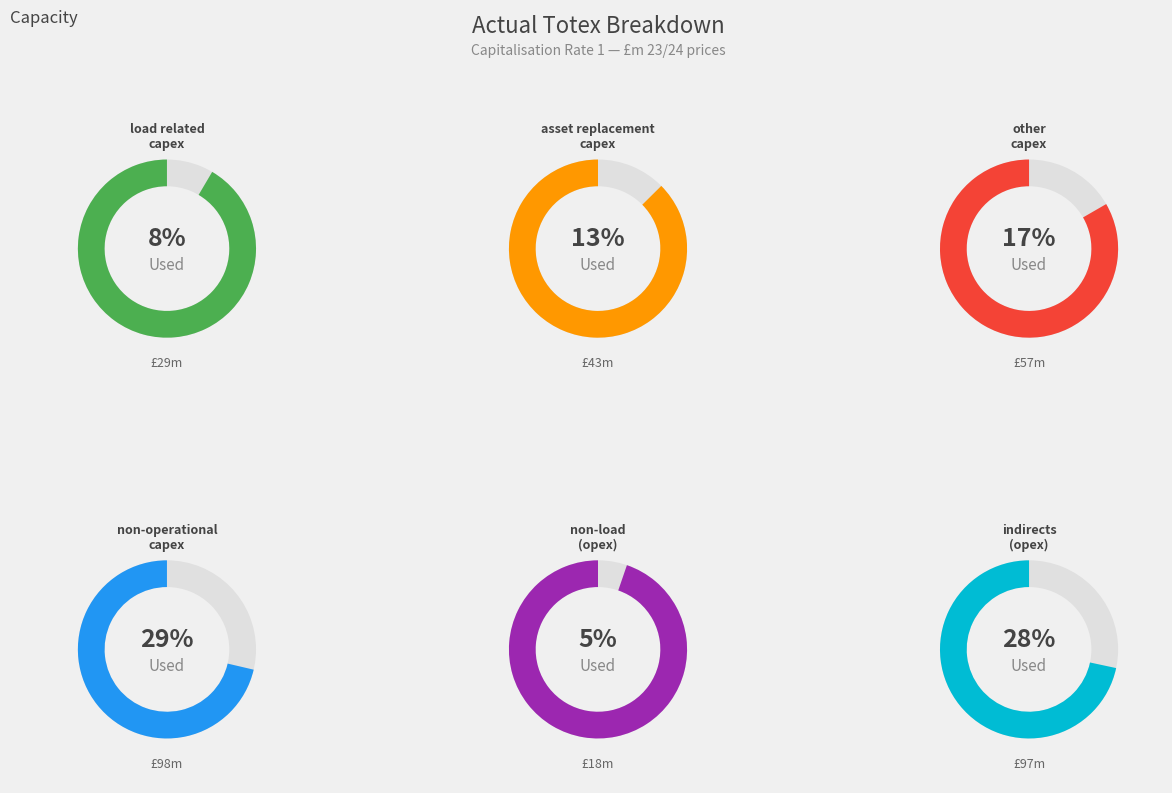

How many slices are in this pie chart?

6